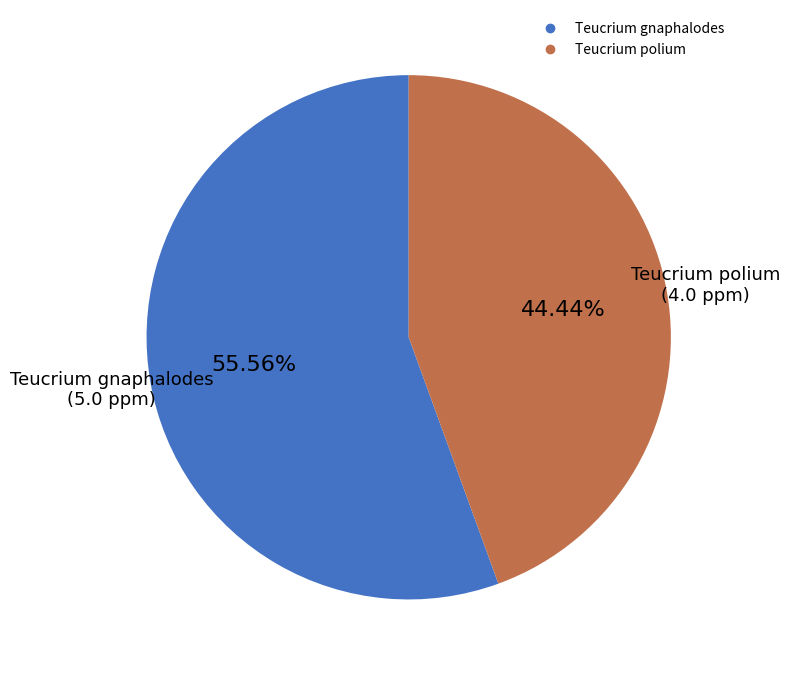

Which slice is the smallest?

Teucrium polium